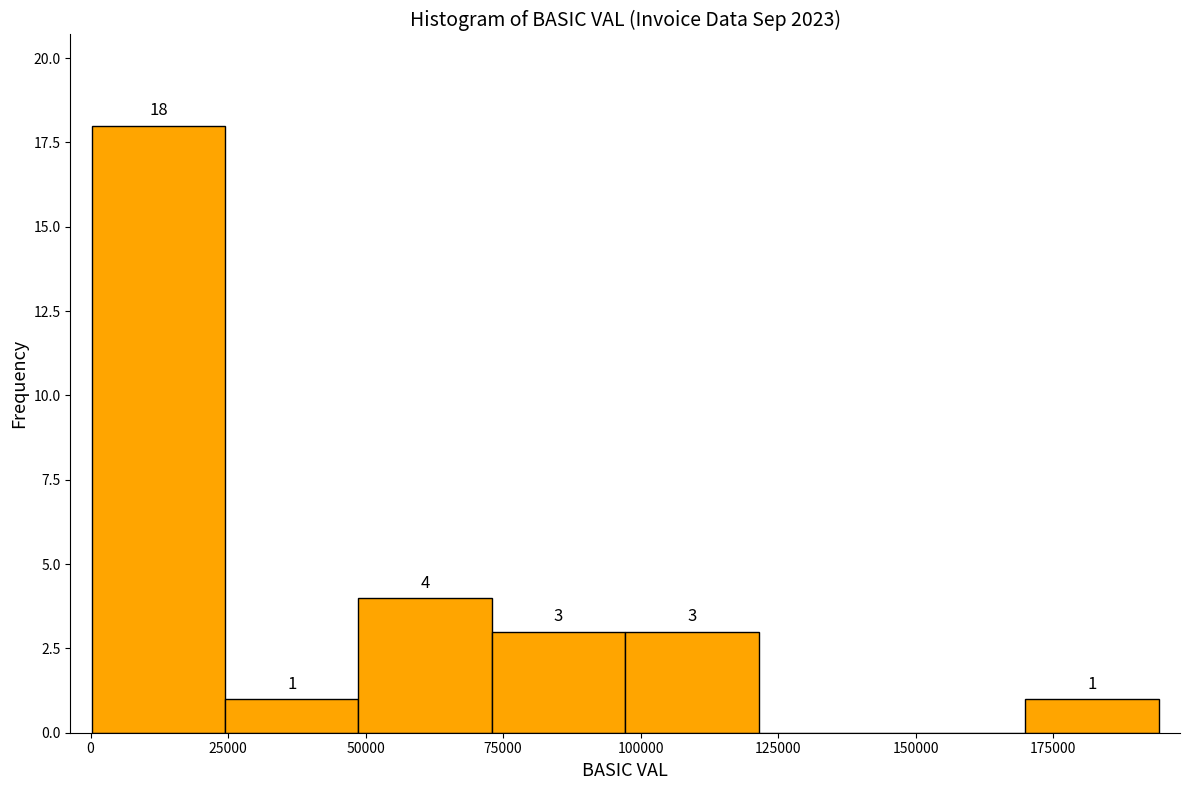

Over which range of the x-axis is the bar tallest?

0 to 25000